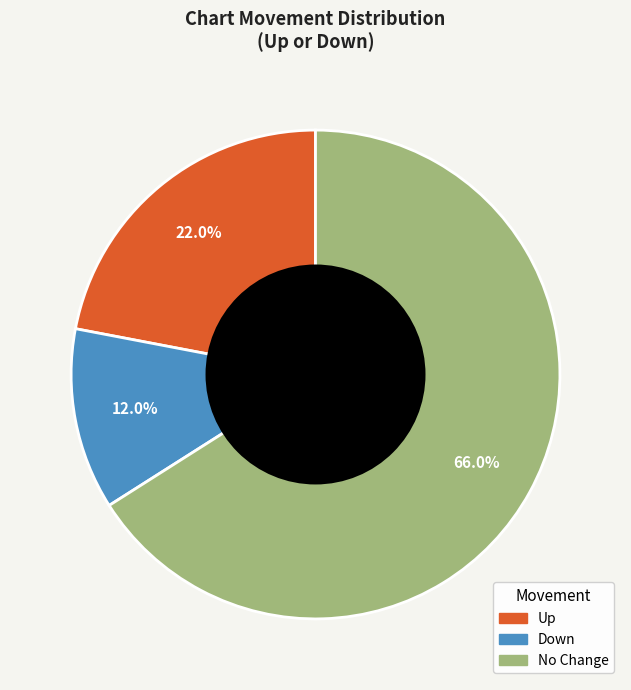

Does any single category account for the majority?

Yes